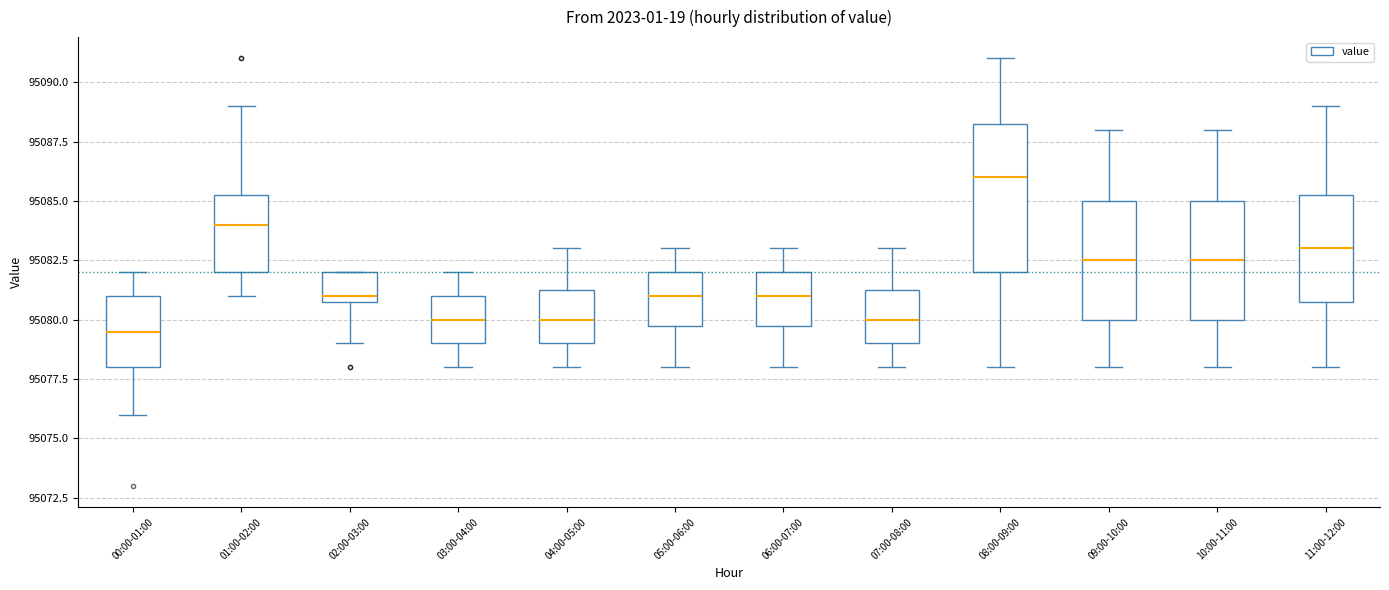

Which box is the tallest, from its lower edge to its upper edge?

08:00-09:00